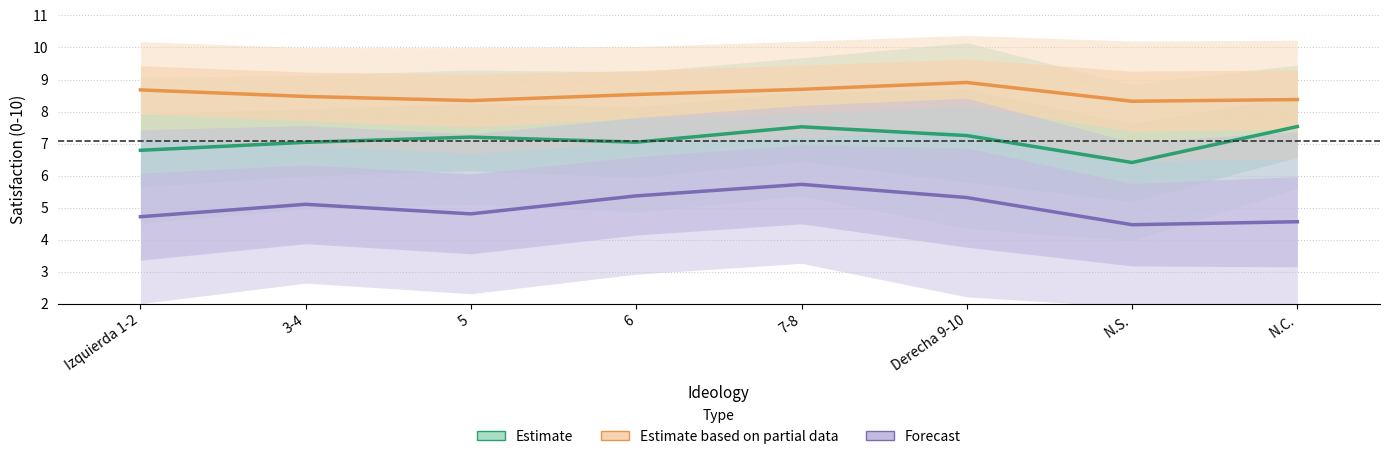

At which category is the sum across all series the highest?

7-8